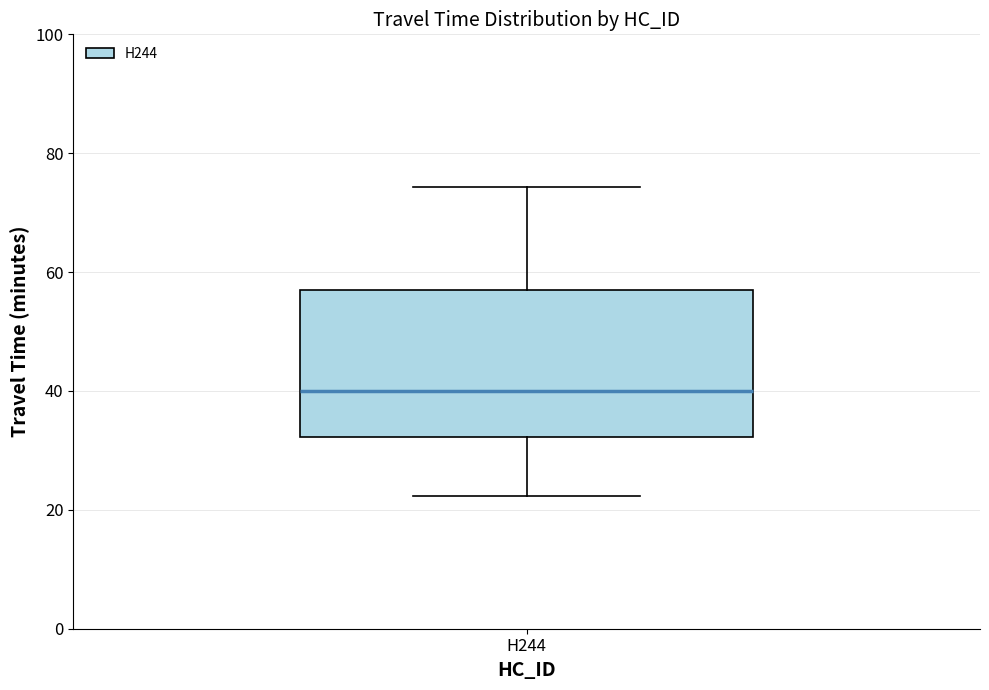

Transcribe this box plot: give where the median line is, the range the box spans, and where the two whiskers end, as read against the y-axis. The values are not printed on the chart, so give them approximately, as read against the axis.

median 40, box 32 to 58, whiskers 22 to 74